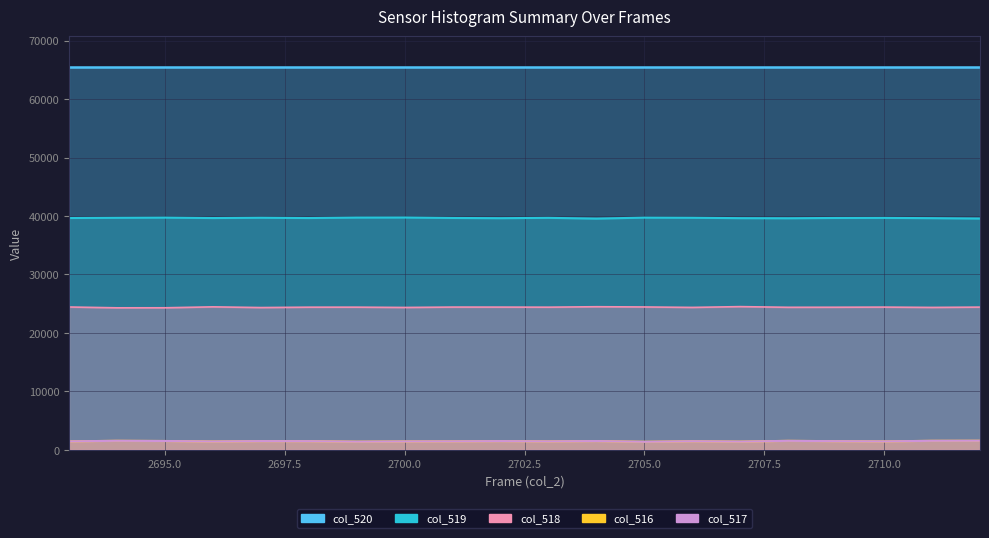

In col_519, how many points are lower than both neighbors (excluding endpoints)?

5